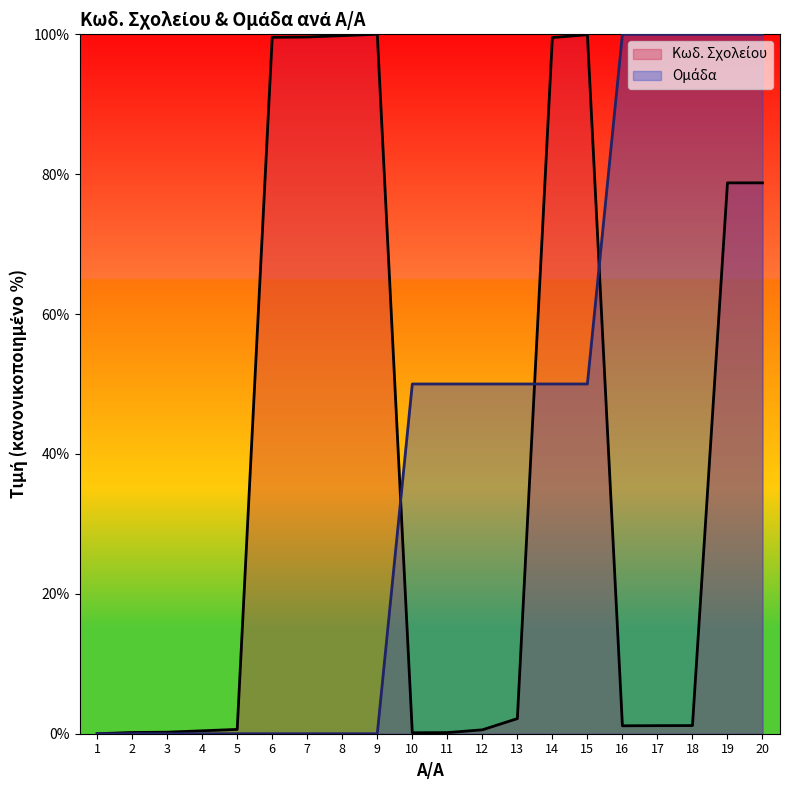

At which category is the sum across all series the highest?

20